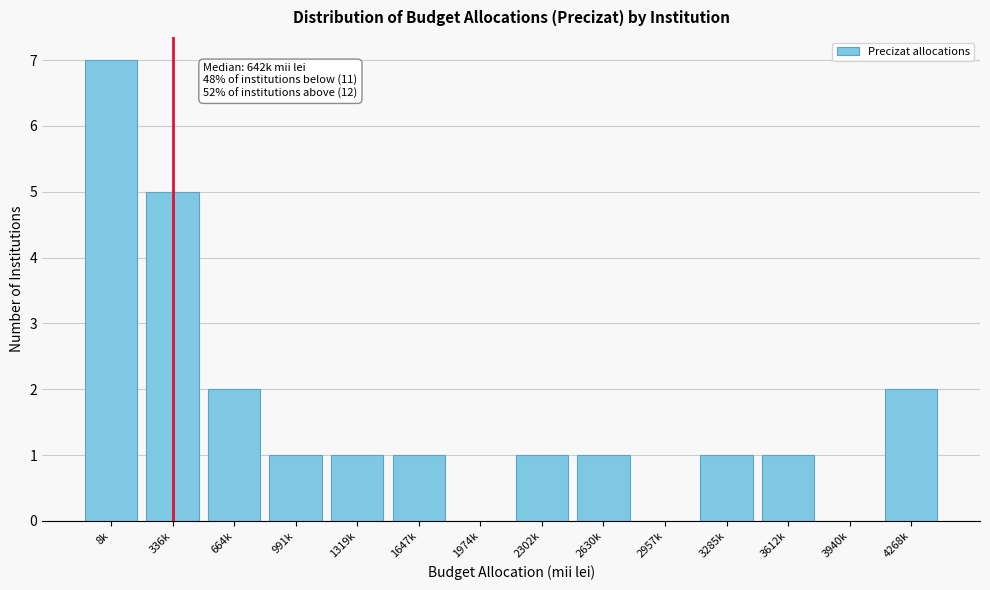

Reading left to right, transcribe all the data shown in this chart.

8k=7	336k=5	664k=2	991k=1	1319k=1	1647k=1	1974k=0	2302k=1	2630k=1	2957k=0	3285k=1	3612k=1	3940k=0	4268k=2